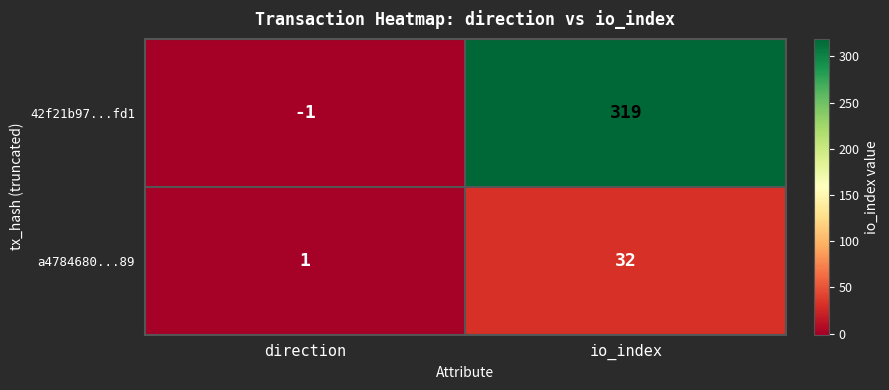

Which category has the lowest value across all series?

direction